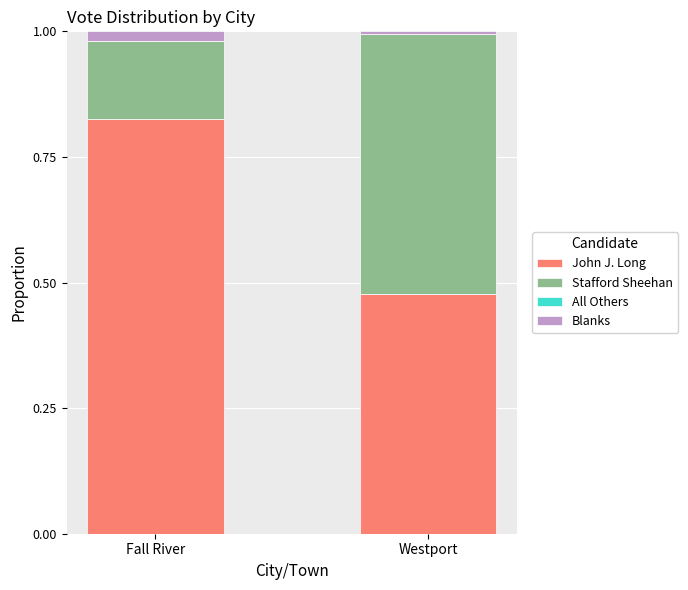

The John J. Long series shows 1.5 at Fall River. True or false?

False